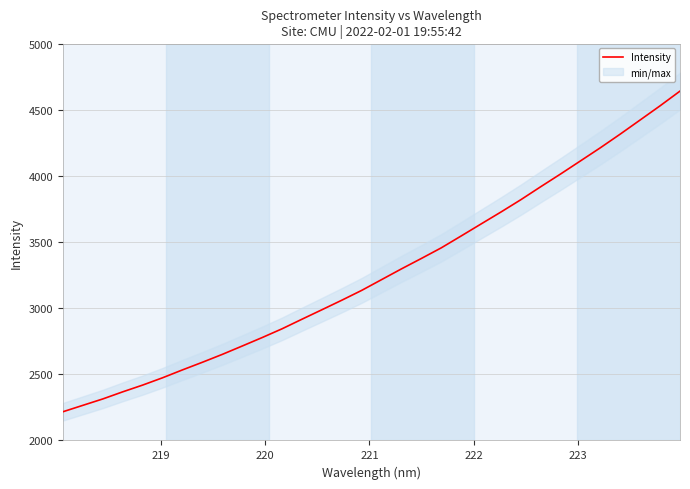

What is the maximum value for Intensity?

4640.4